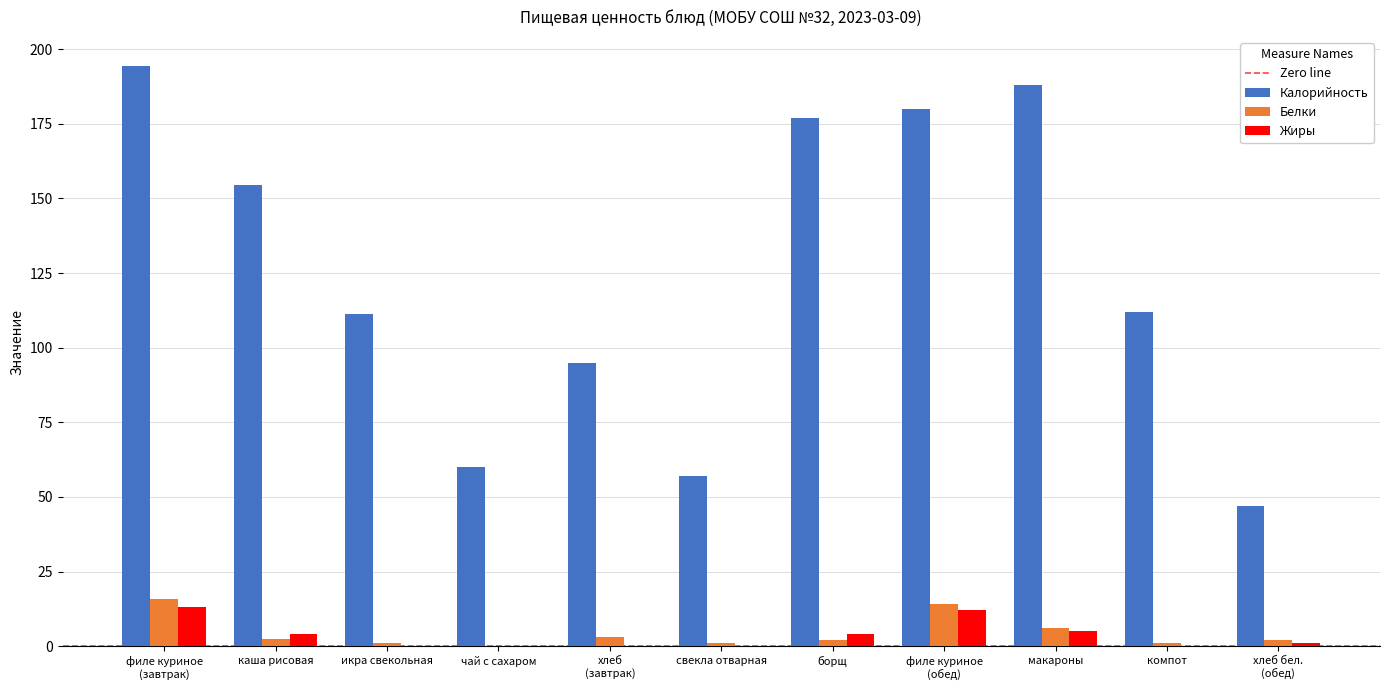

Which series has the largest range (max minus min)?

Калорийность